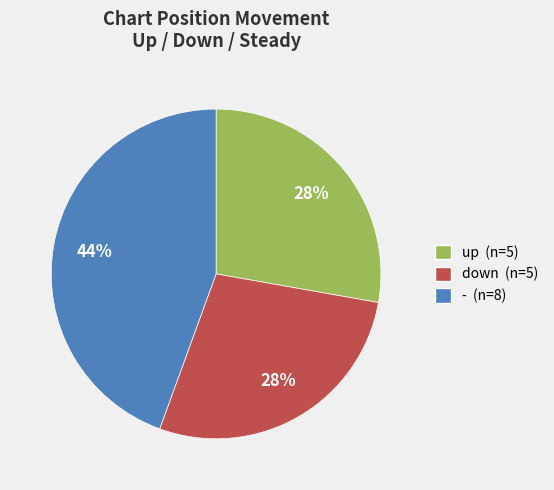

Count the number of slices in the pie.

3